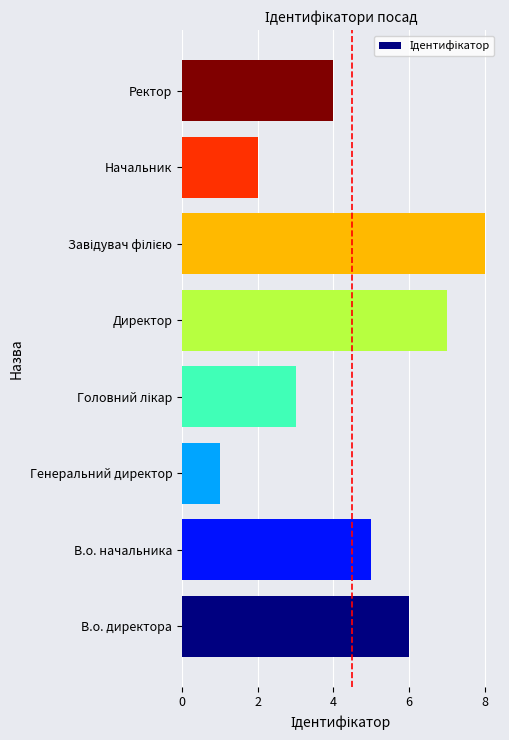

How many values are below 5?

4